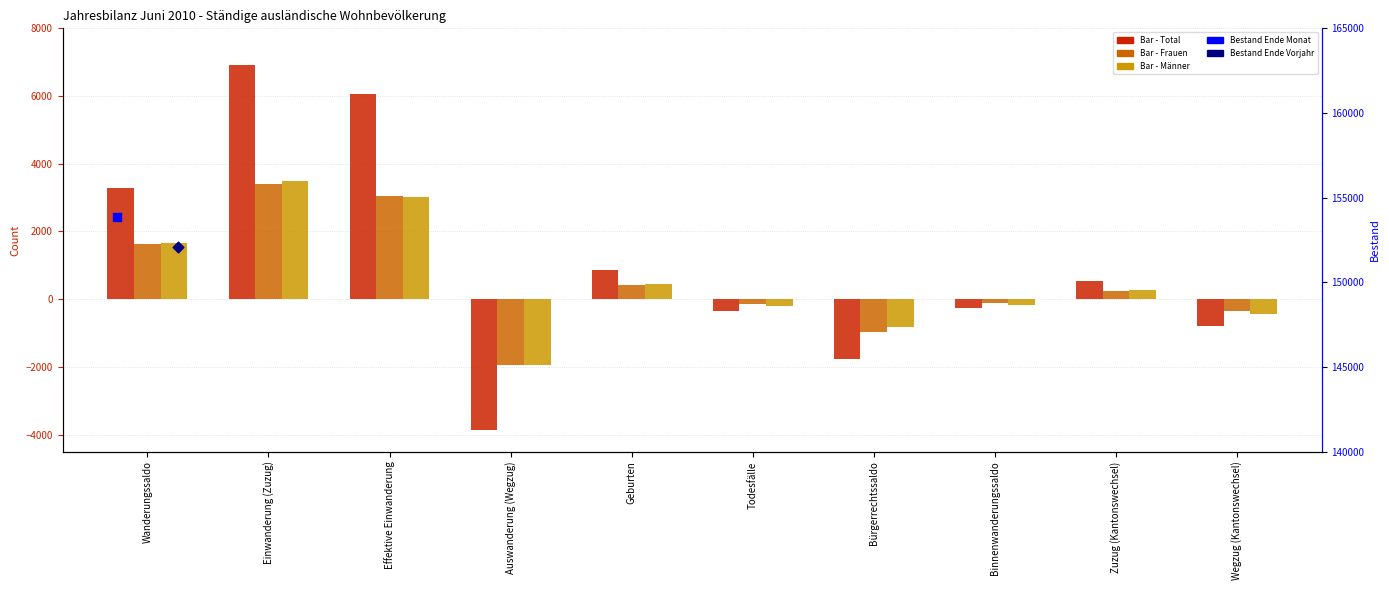

Which series has the largest total across all categories?

Total